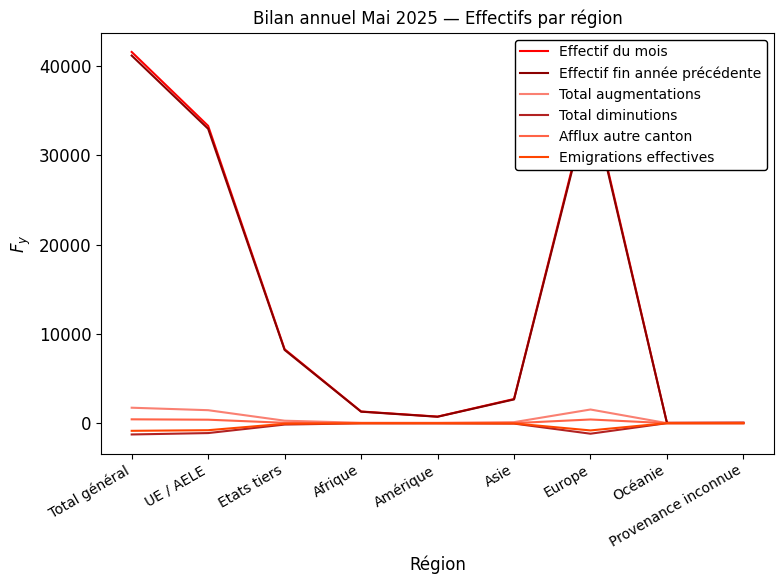

What is the difference between the second highest and minimum values in the Total diminutions series?

1267